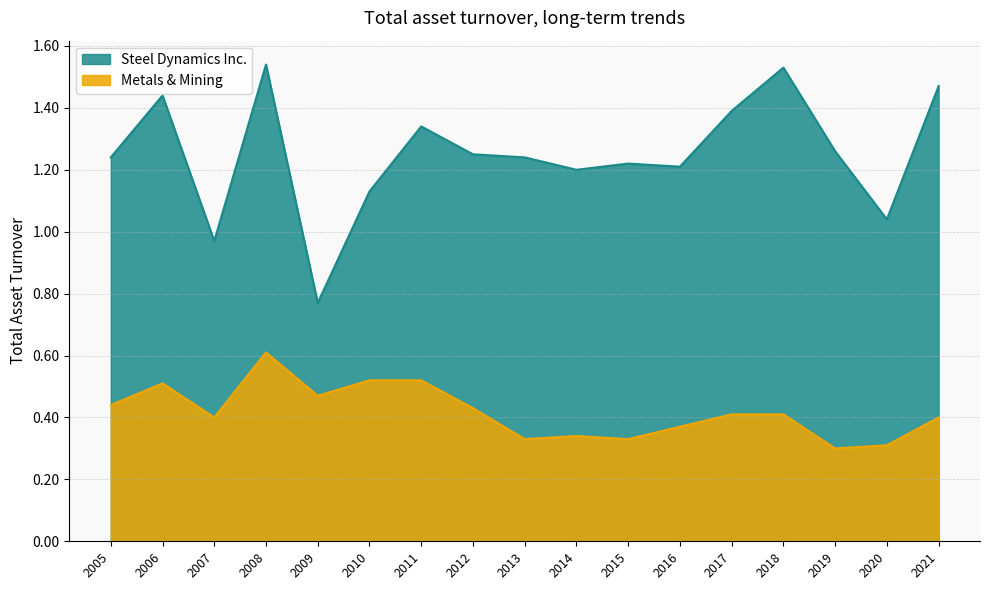

How many lines are shown in the chart?

2